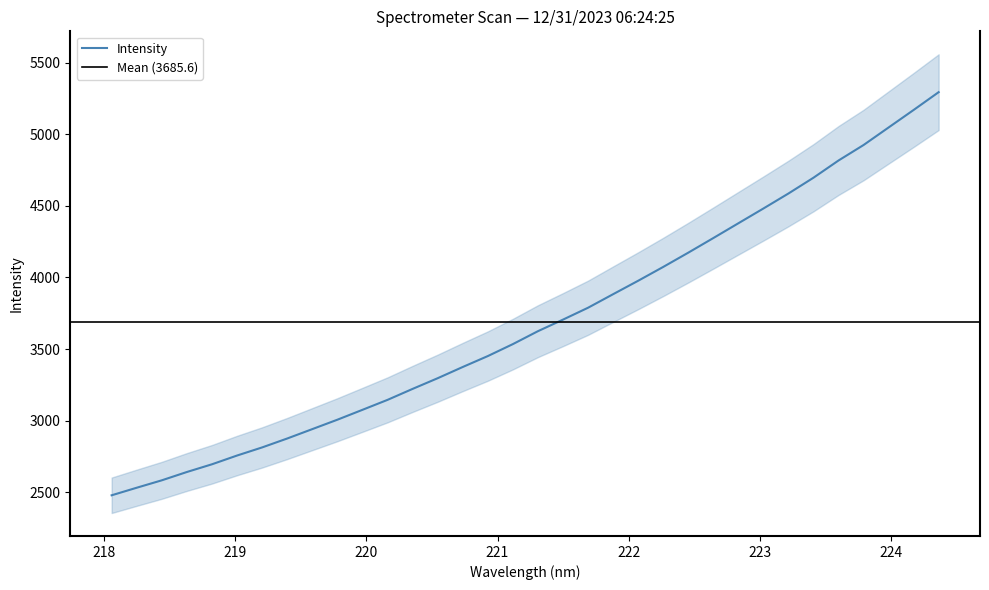

What is the difference between the second highest and minimum values?

2691.3